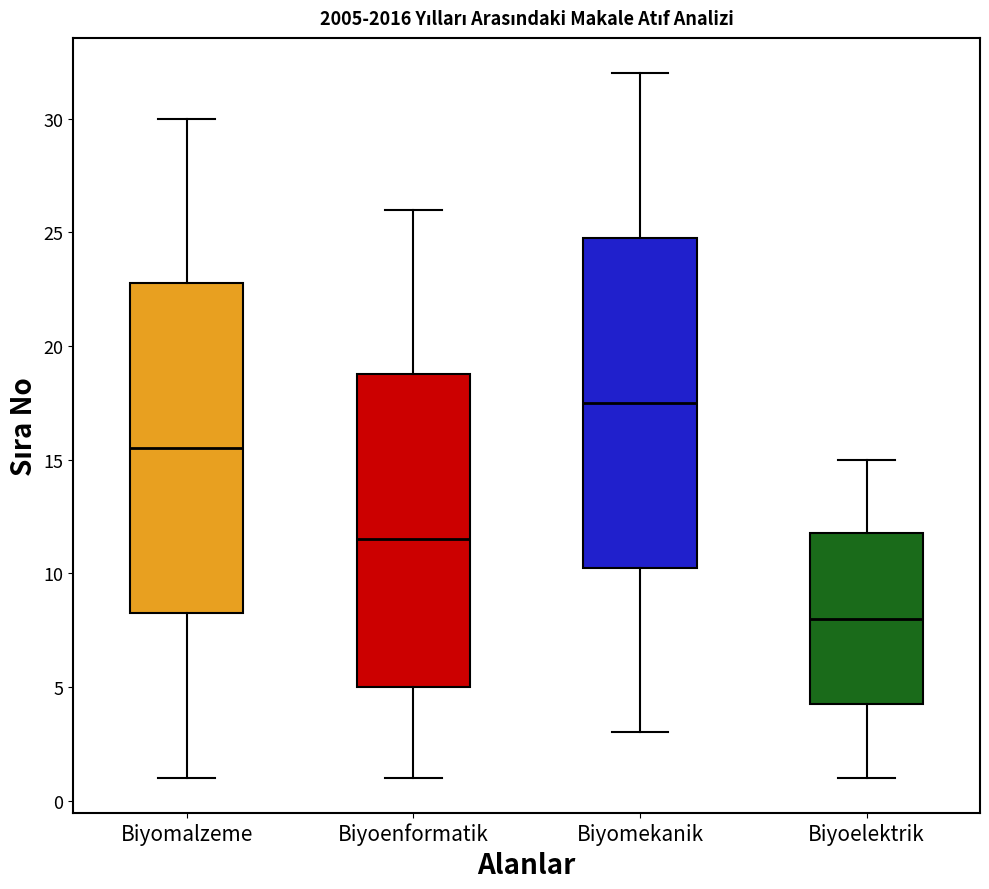

Reading left to right, read every box against the y-axis: the position of its median line, the range the box covers, and the ends of its whiskers. The values are not printed on the chart, so give them approximately, as read against the axis.

Biyomalzeme: median 15.5, box 8.5 to 23.0, whiskers 1.0 to 30.0
Biyoenformatik: median 11.5, box 5.0 to 19.0, whiskers 1.0 to 26.0
Biyomekanik: median 17.5, box 10.5 to 25.0, whiskers 3.0 to 32.0
Biyoelektrik: median 8.0, box 4.5 to 12.0, whiskers 1.0 to 15.0